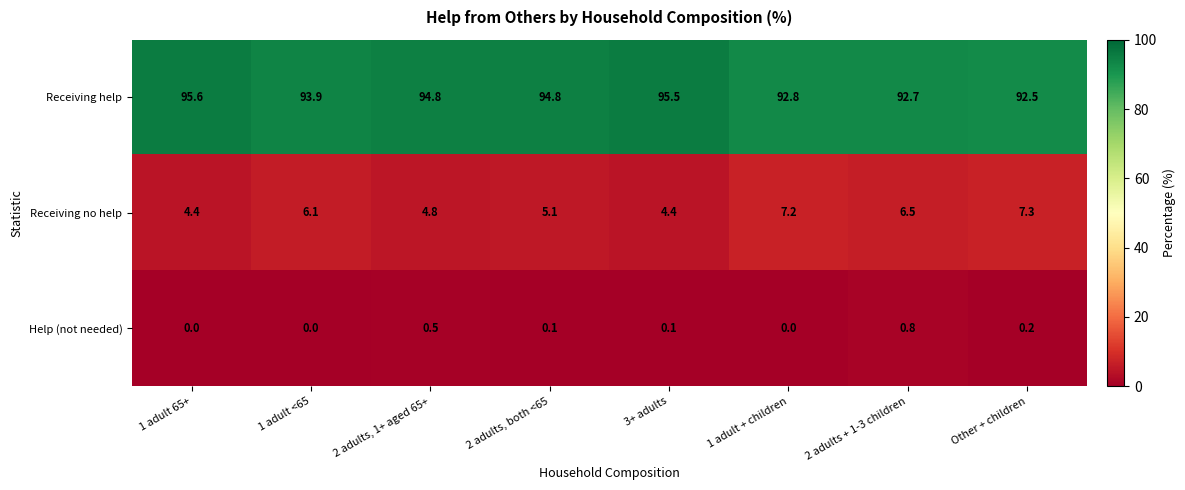

How many categories are shown in the chart?

8